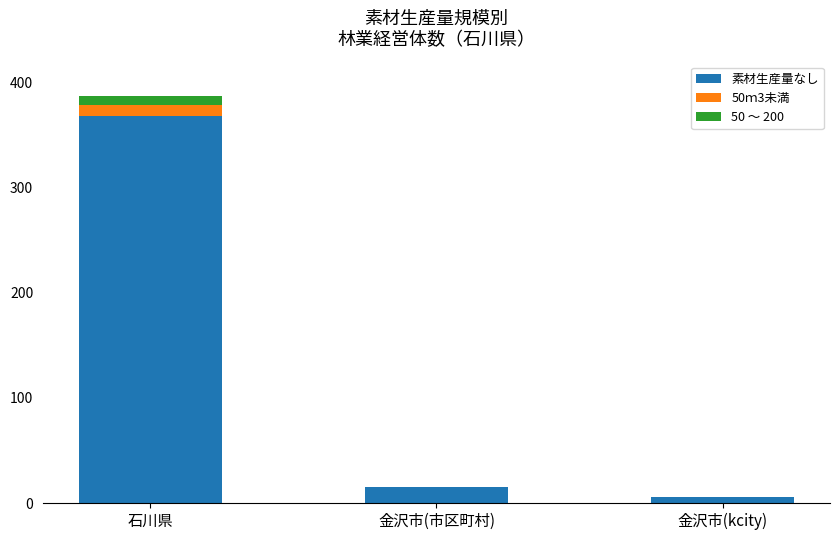

At which category is the sum across all series the highest?

石川県